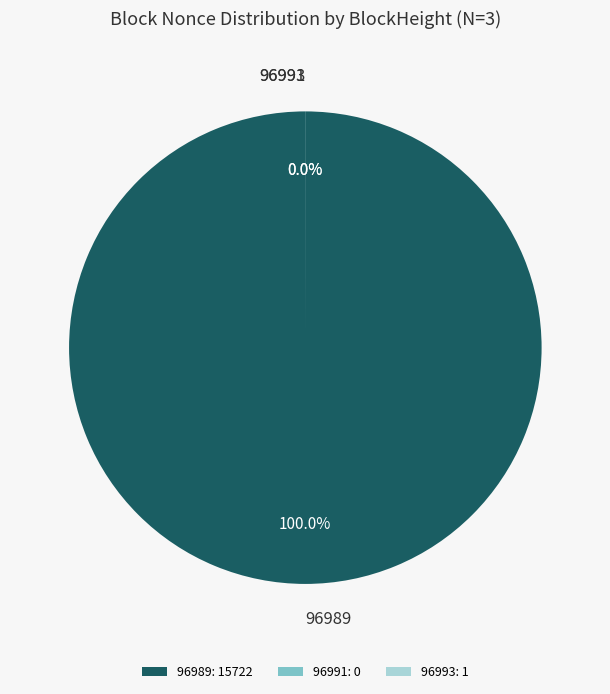

To the nearest percent, what is the difference between the 96989 and 96993 slice percentages?

100%